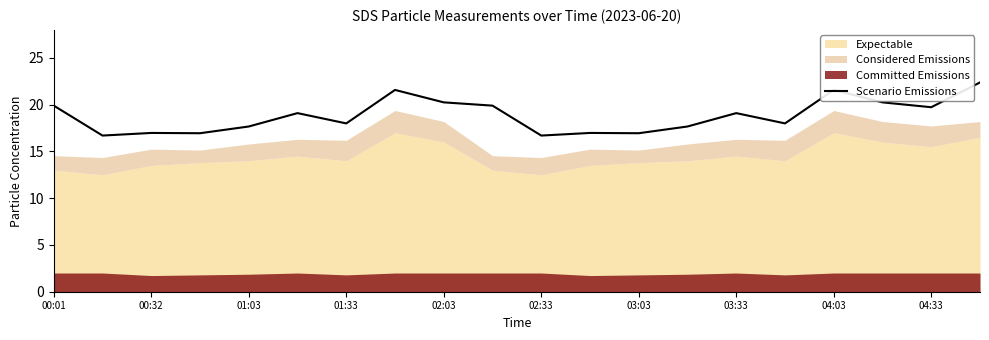

What position from the left is 13?

14